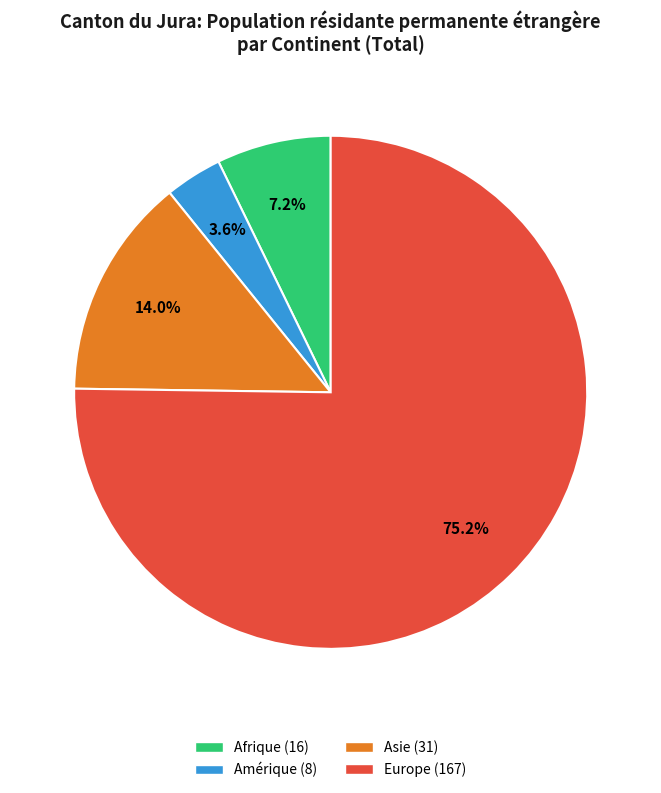

Does any single category account for the majority?

Yes